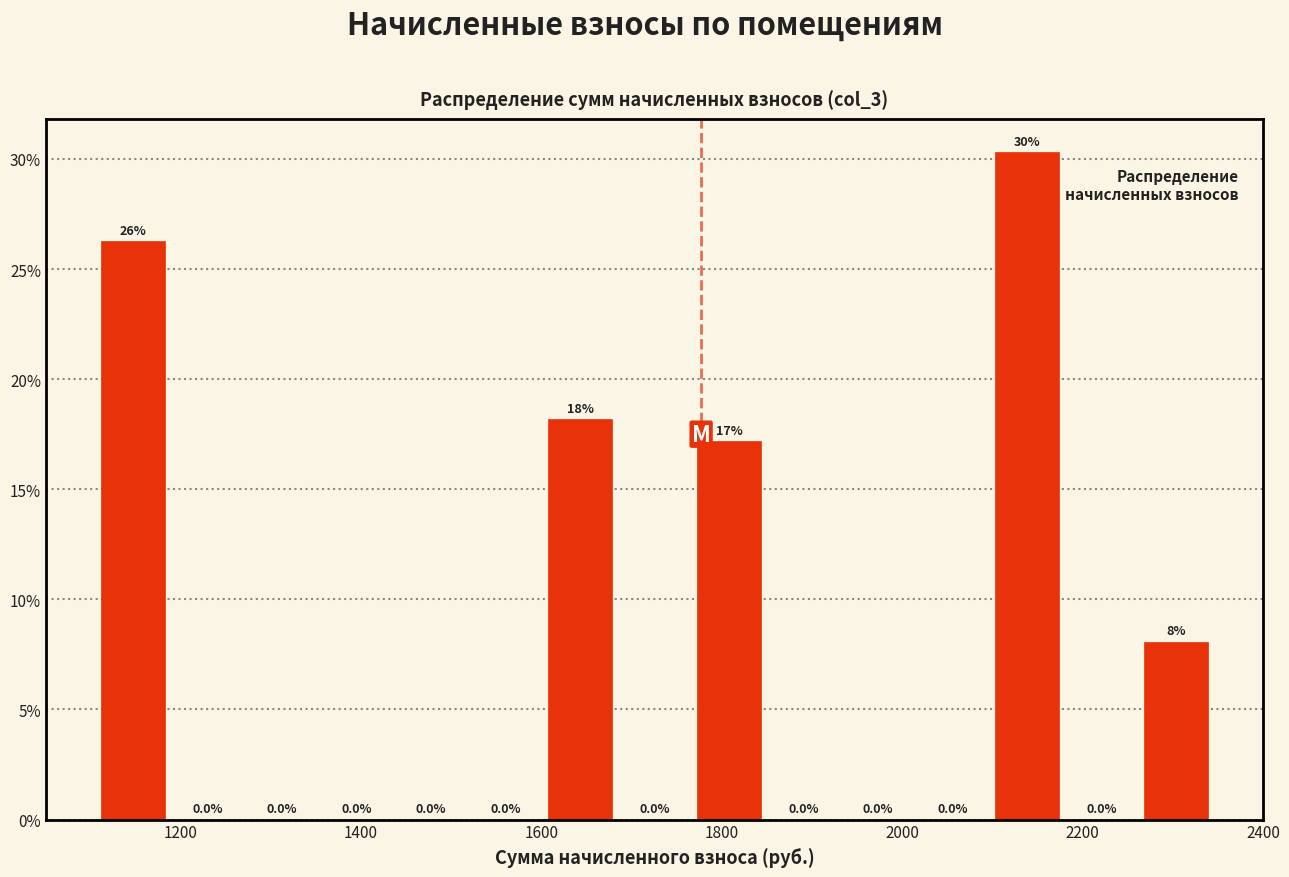

Over which range of the x-axis is the bar tallest?

2100 to 2180